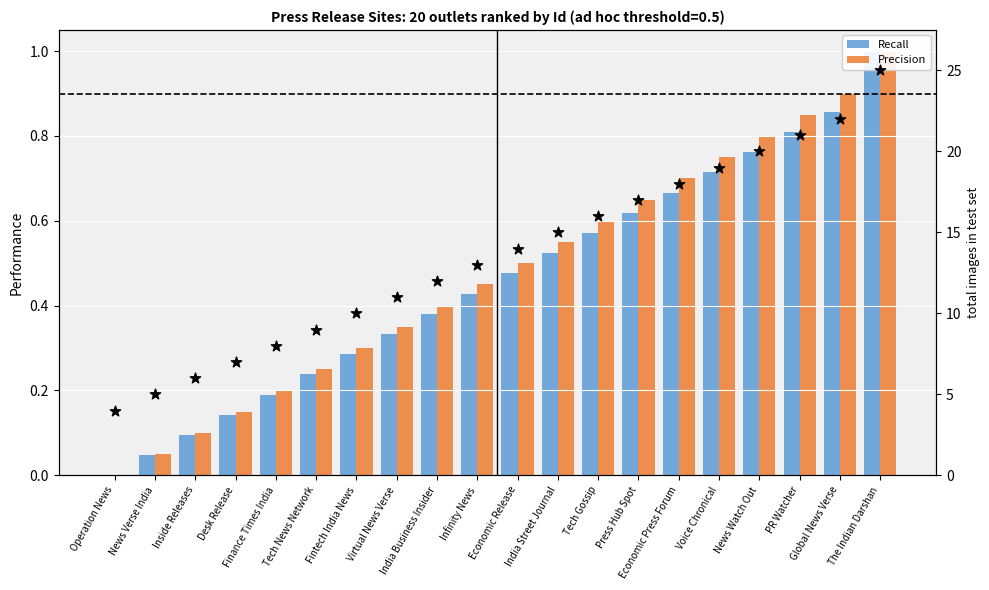

At how many categories does at least one series exceed 7?

16